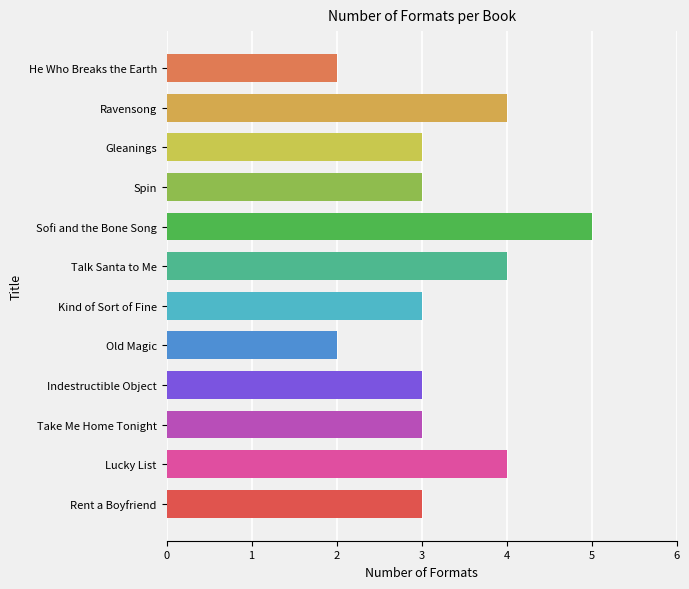

Between Old Magic and Ravensong, which is larger?

Ravensong